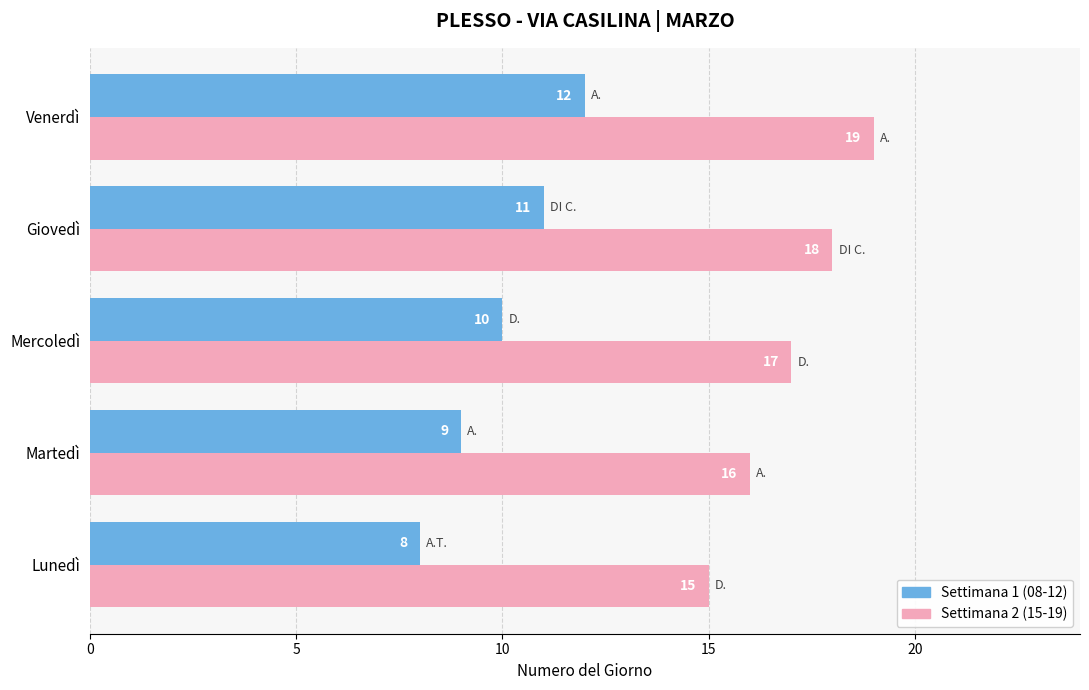

True or false: Settimana 2 (15-19) has a value of 17 at Mercoledì.

True